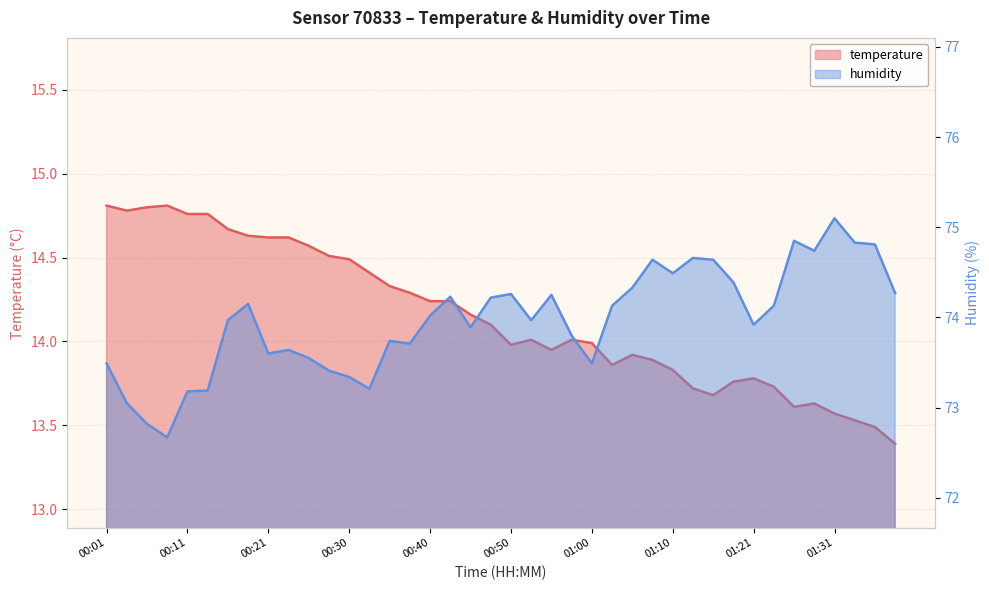

List the series in order of their overall mean, lowest first.

temperature, humidity